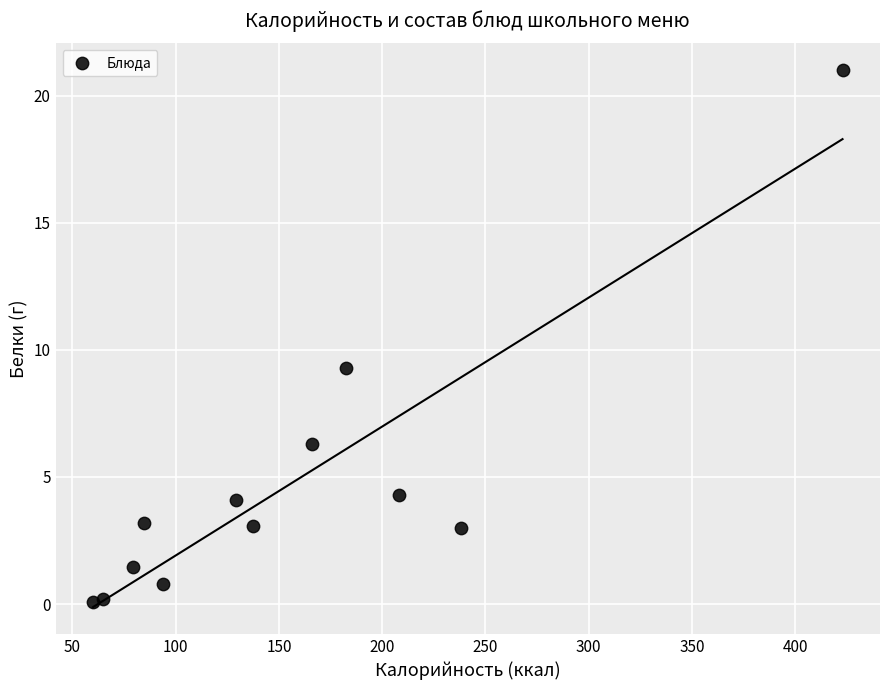

What is the range of Y values (max minus min)?

20.9